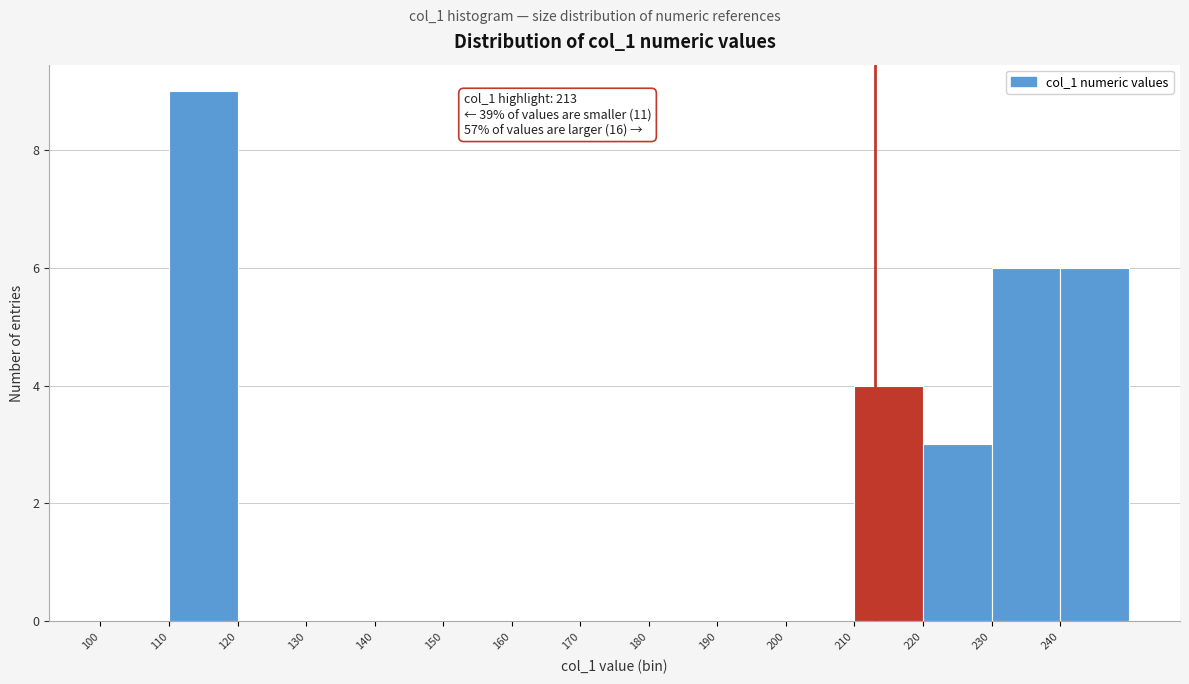

Over which range of the x-axis is the bar tallest?

110 to 120